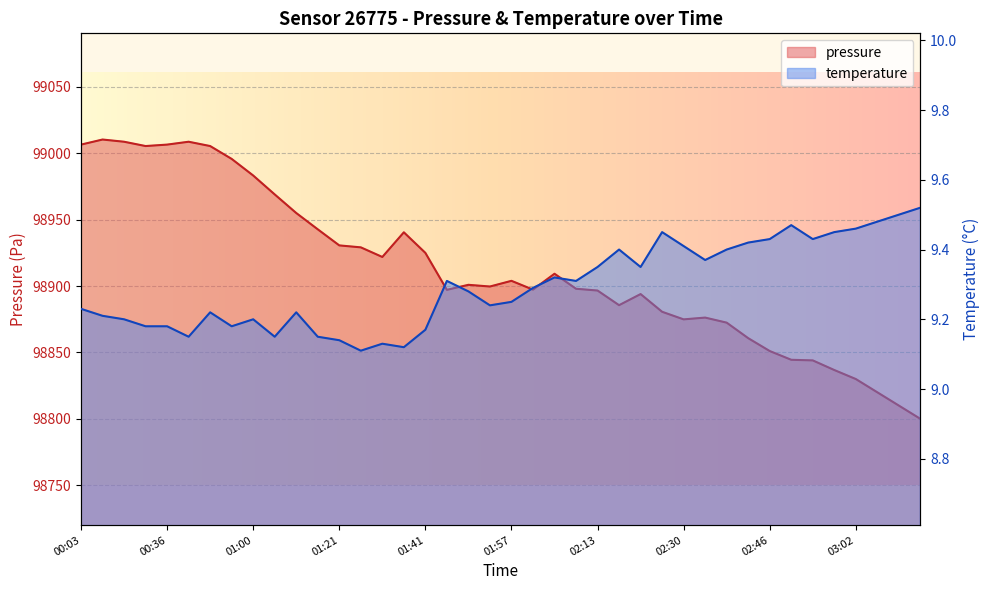

Which series has the largest total across all categories?

pressure